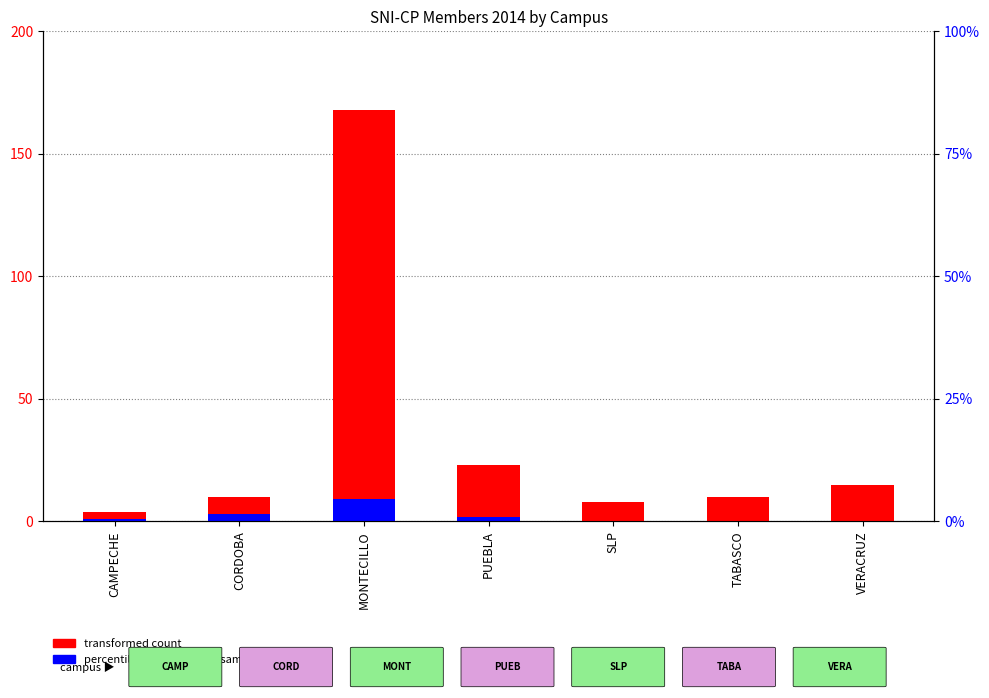

At which category does the chart reach its peak across all series?

MONTECILLO